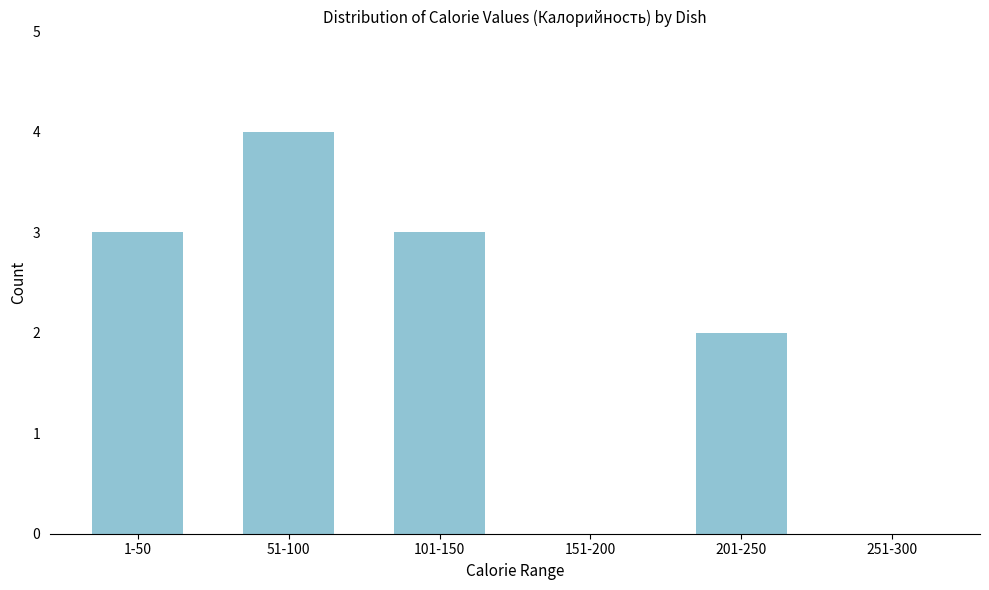

Reading left to right, what are all the values shown in this chart?

1-50=3	51-100=4	101-150=3	151-200=0	201-250=2	251-300=0